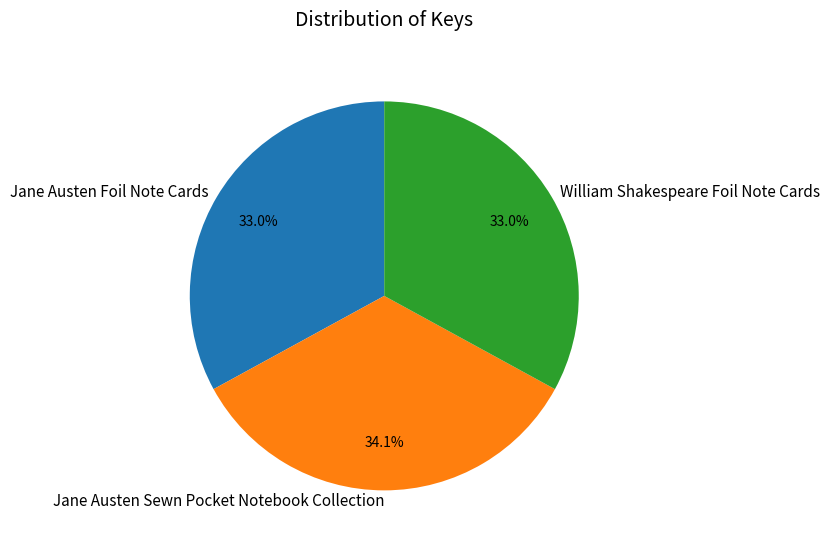

Which slice is the largest?

Jane Austen Sewn Pocket Notebook Collection